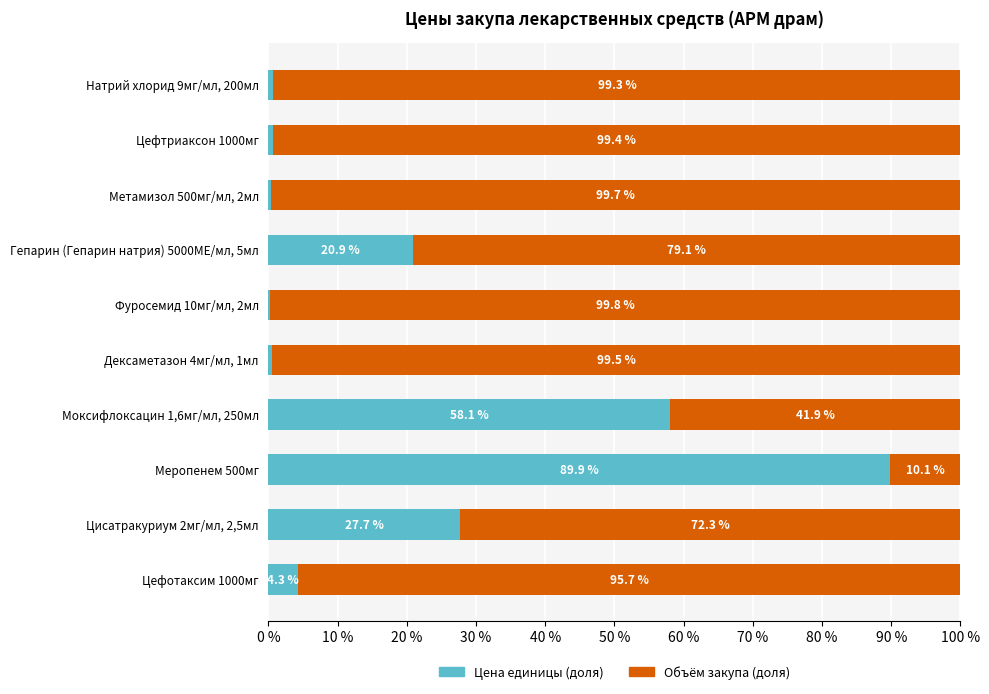

What value does the Цена единицы (доля) series have at Гепарин (Гепарин натрия) 5000МЕ/мл, 5мл?

20.9